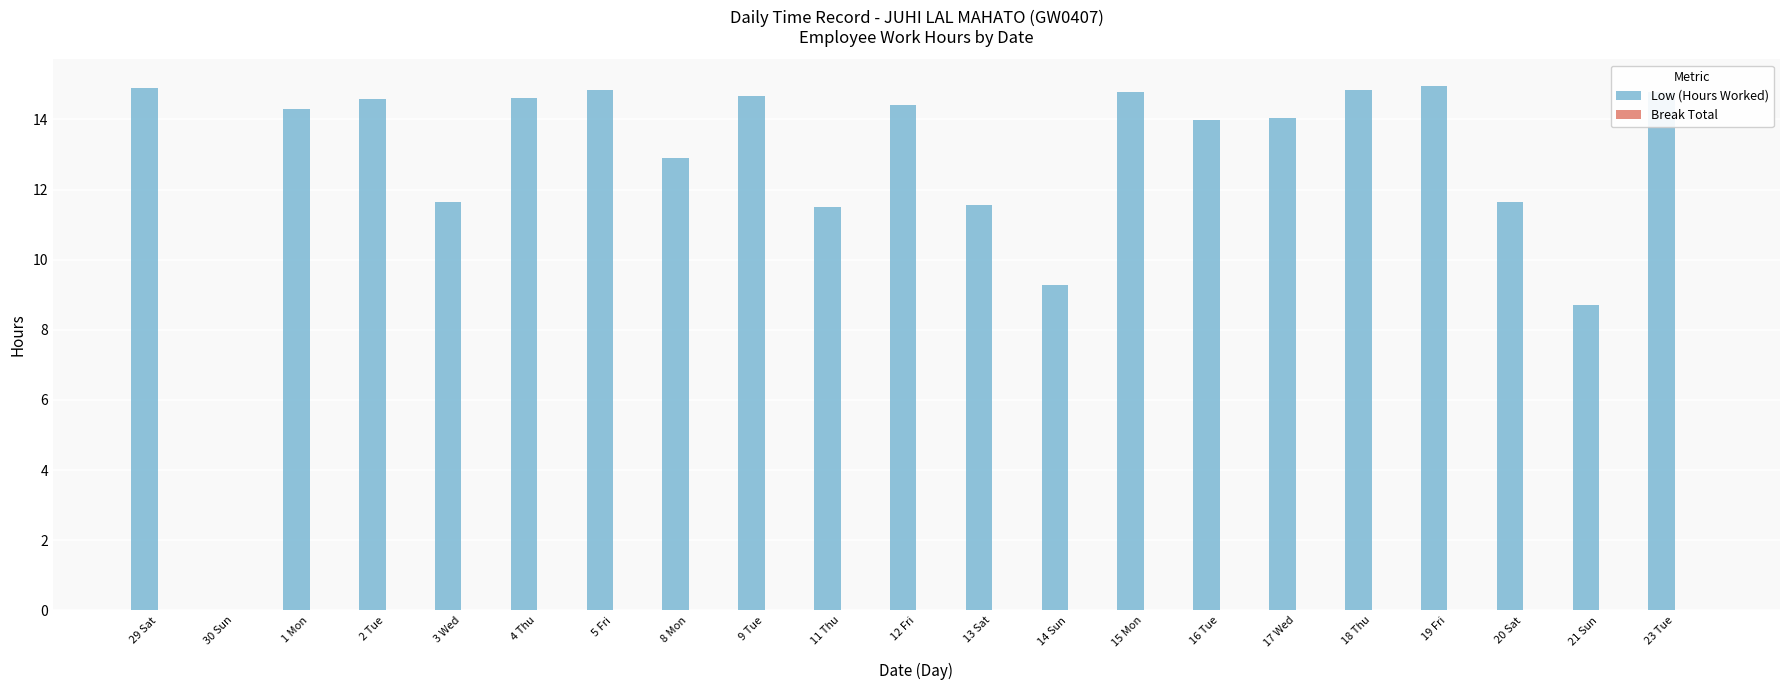

What is the approximate value at 3 Wed?

11.6